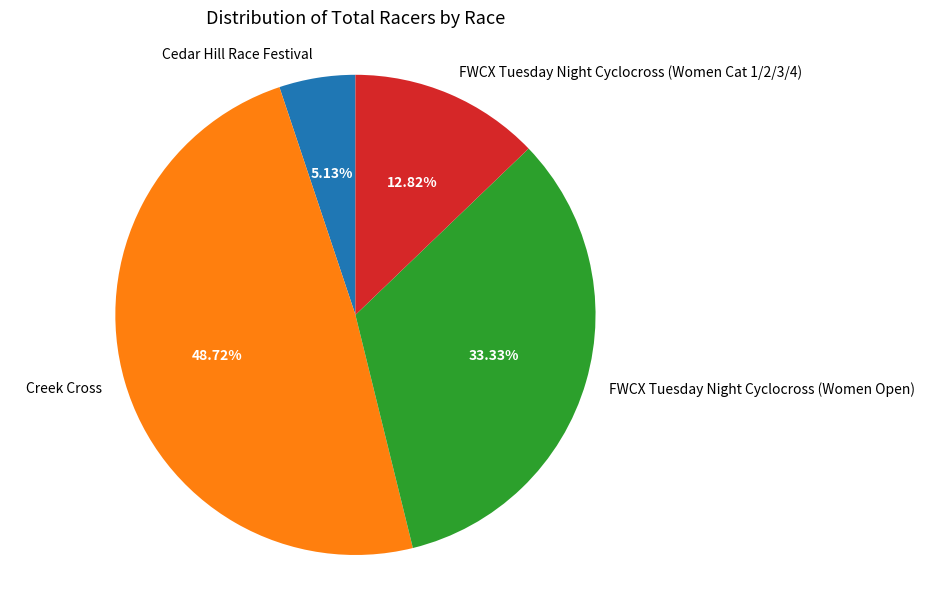

To the nearest percent, what portion does Cedar Hill Race Festival represent?

5%